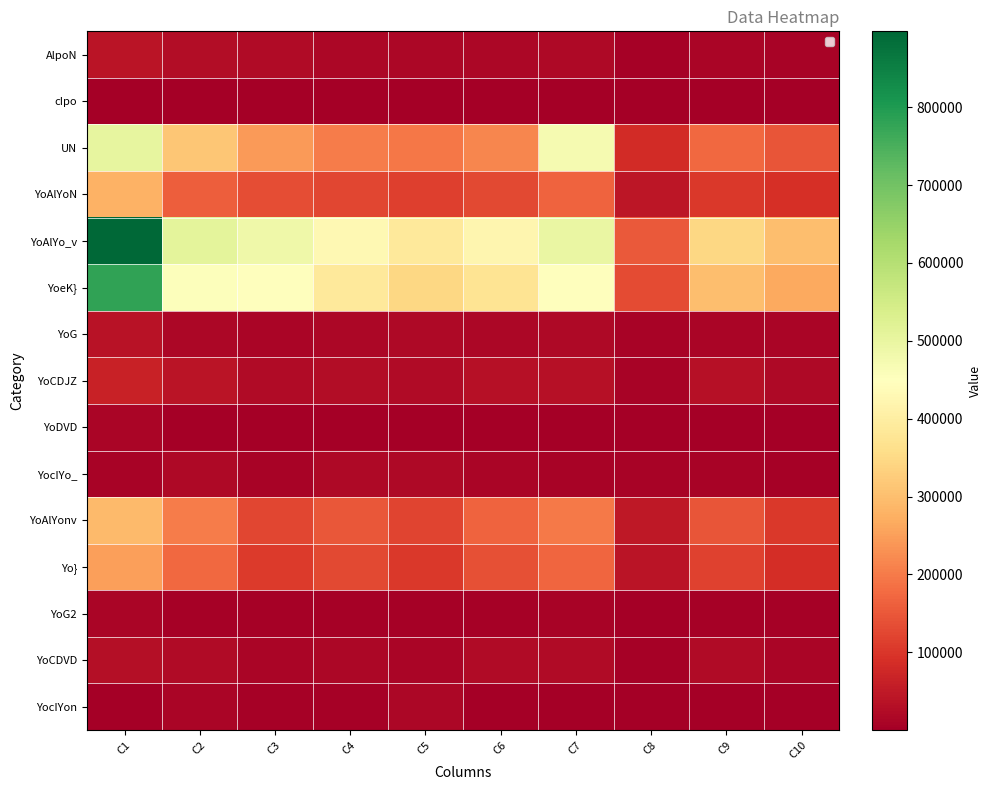

Rank the series by their maximum value, from lowest to highest.

cIpo, YoG2, YoDVD, YocIYon, YocIYo_, YoCDVD, YoG, AlpoN, YoCDJZ, Yo}, YoAlYoN, YoAlYonv, UN, YoeK}, YoAlYo_v